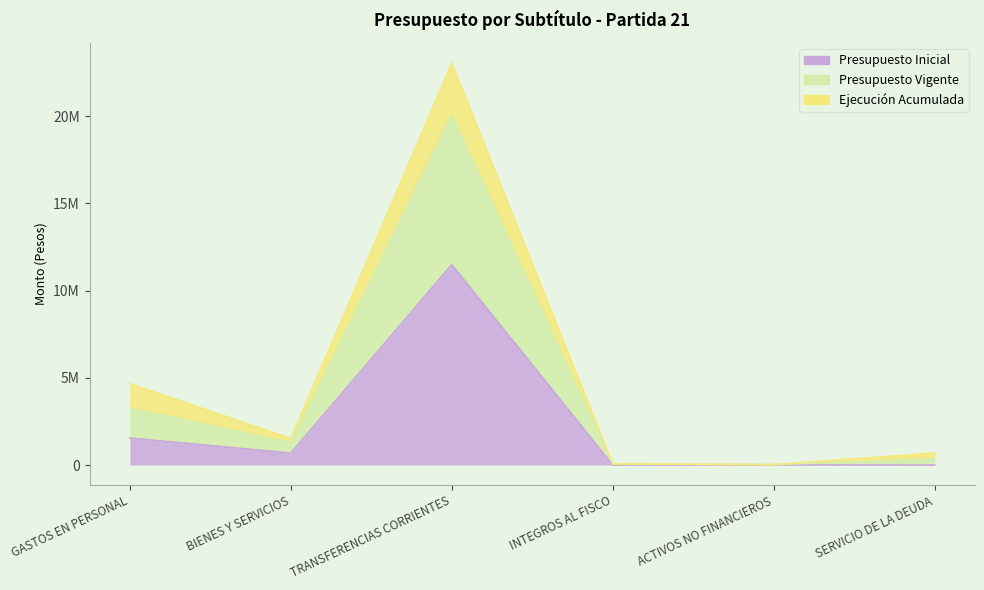

What is the smallest value displayed?

10